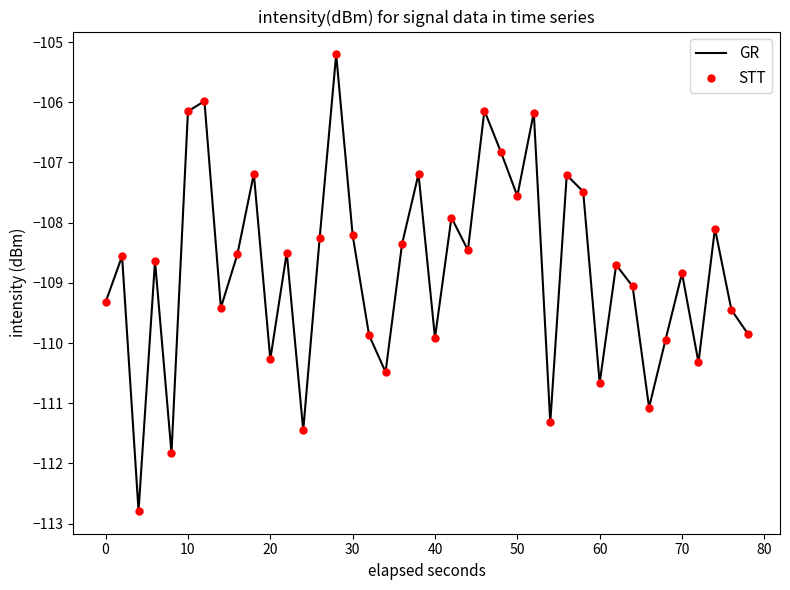

What is the maximum value for GR?

-105.2